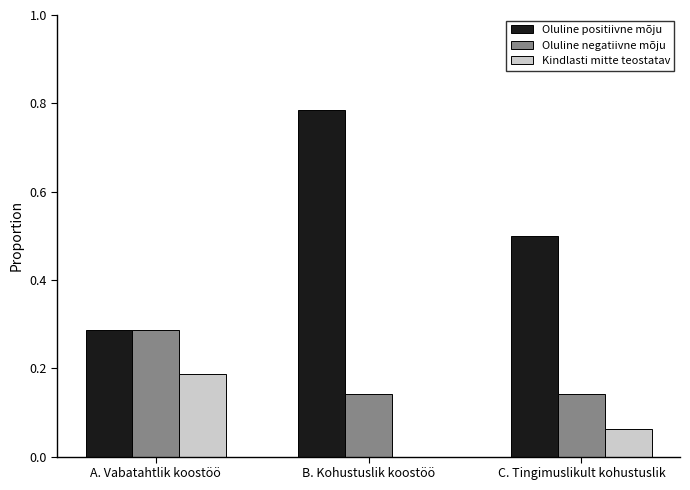

Which series changed the most between A. Vabatahtlik koostöö and B. Kohustuslik koostöö?

Oluline positiivne mõju